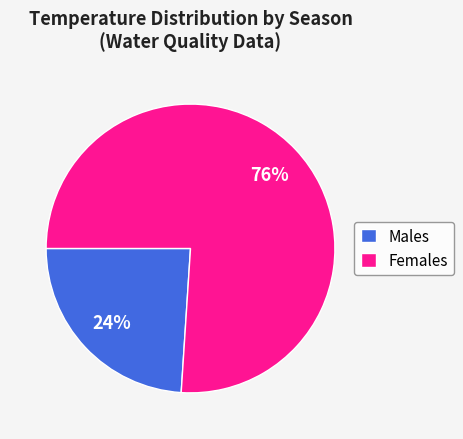

Rank the categories by value from highest to lowest.

Females, Males